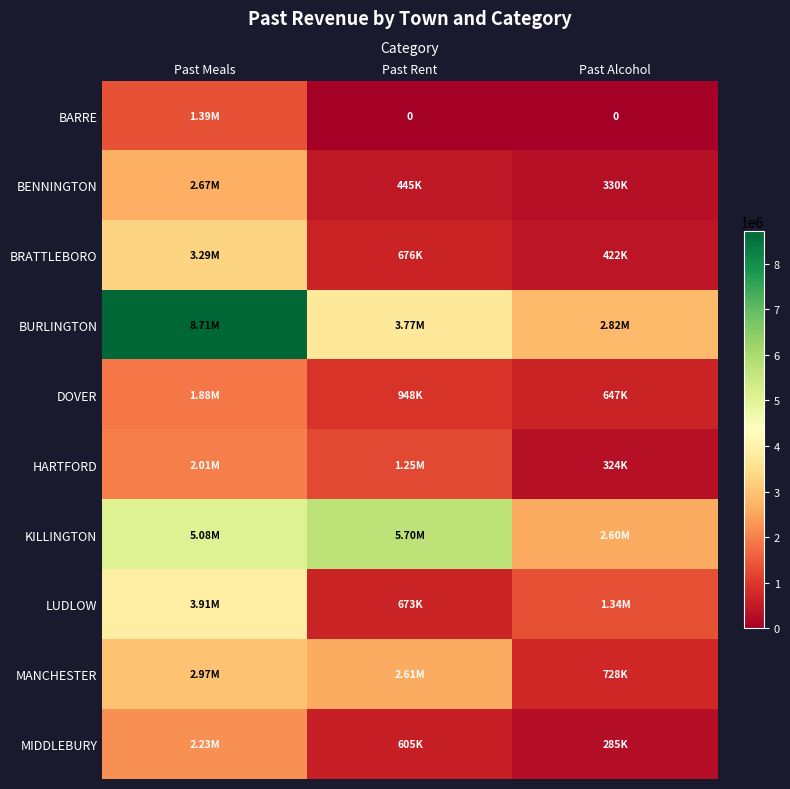

What is the difference between the maximum and minimum values in the BARRE series?

1386435.6